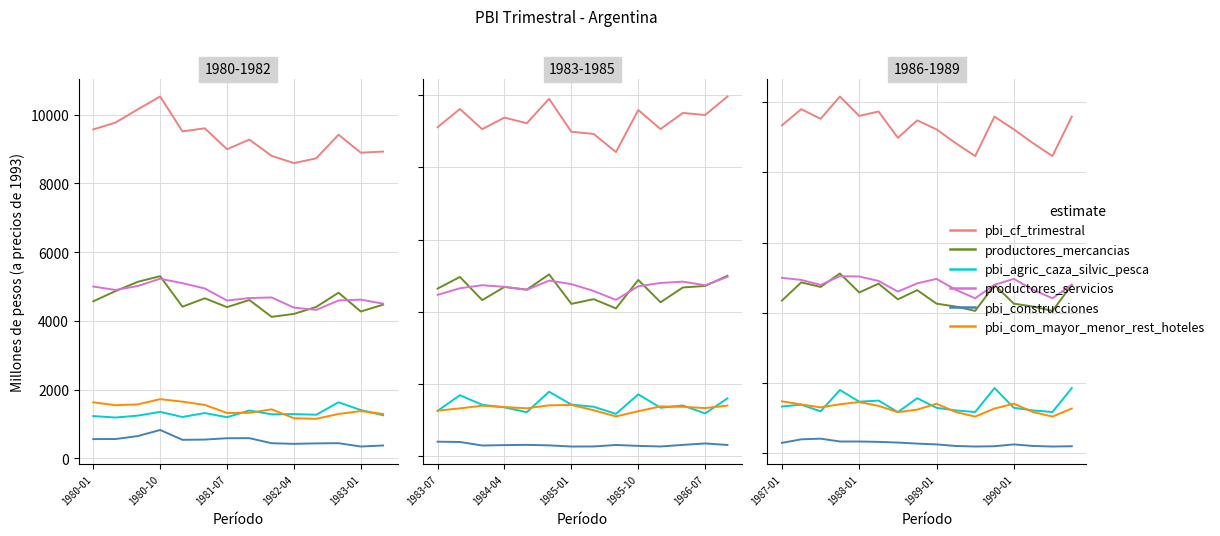

Between 1980-01 and 10, which series saw the biggest shift?

pbi_cf_trimestral